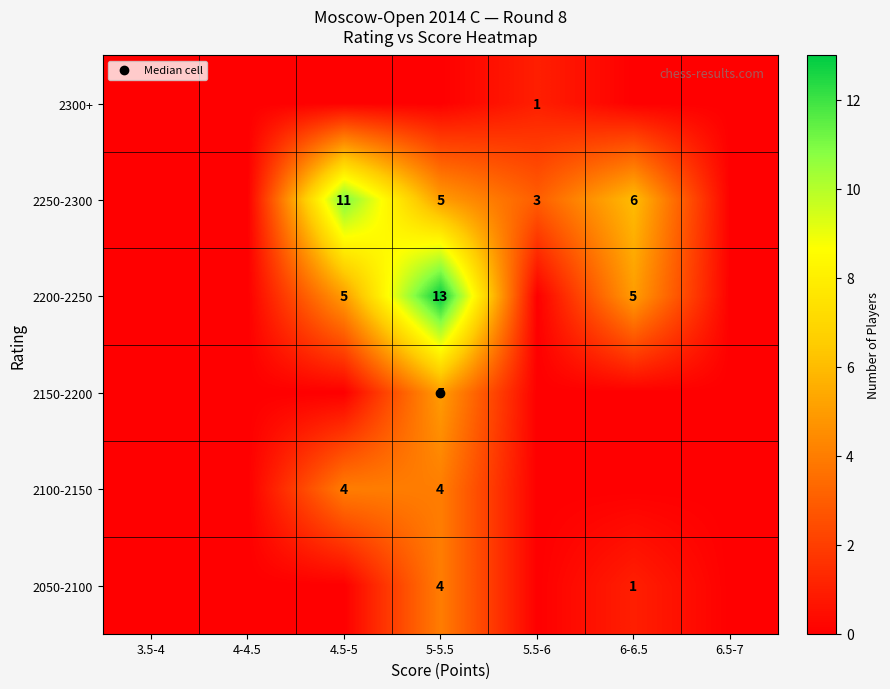

Is it true that 2100-2150 equals -3 at 4-4.5?

False